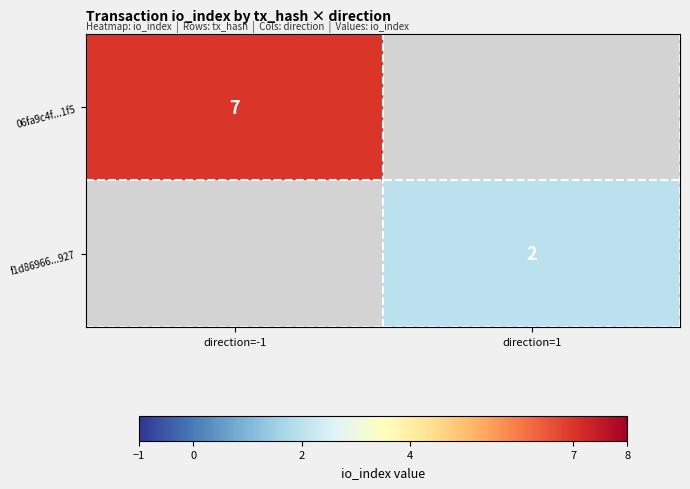

Is the value of f1d86966...927 at direction=1 greater than the value of 06fa9c4f...1f5 at direction=-1?

No